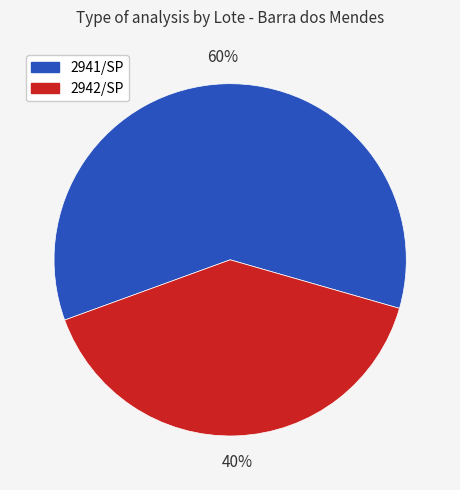

True or false: 2942/SP accounts for 52% of the total.

False